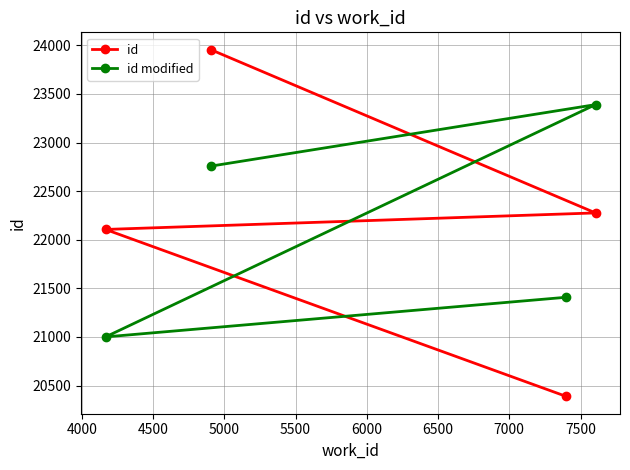

What is the minimum value shown in the chart?

20389.0